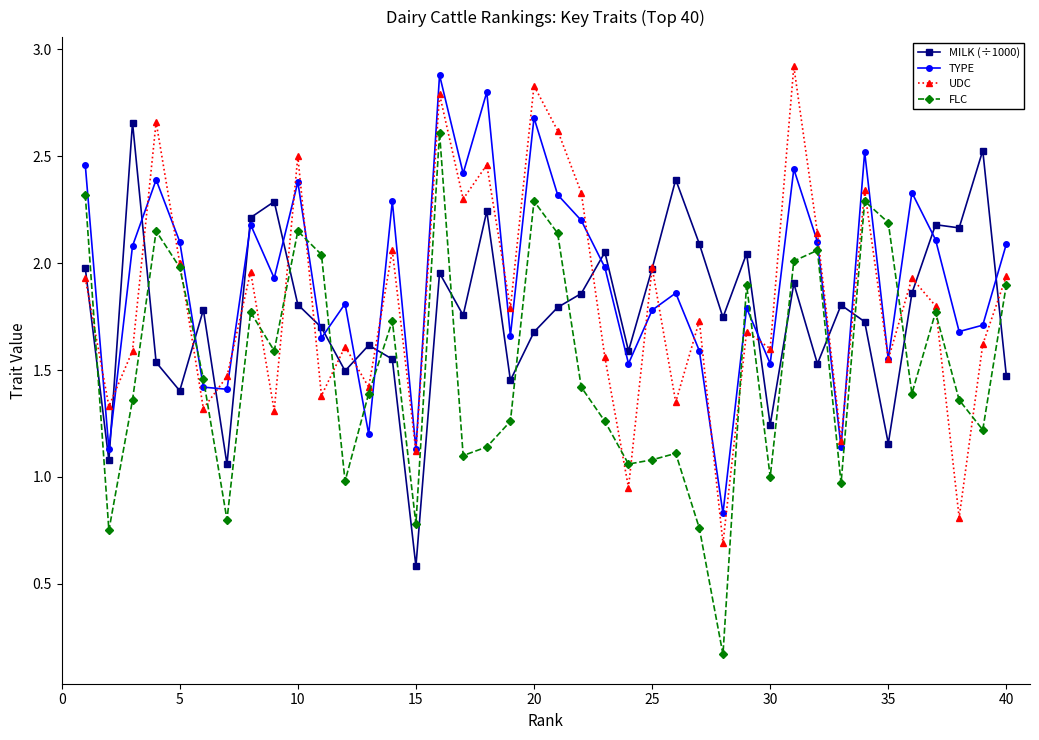

How many interior local valleys does the UDC series have?

15